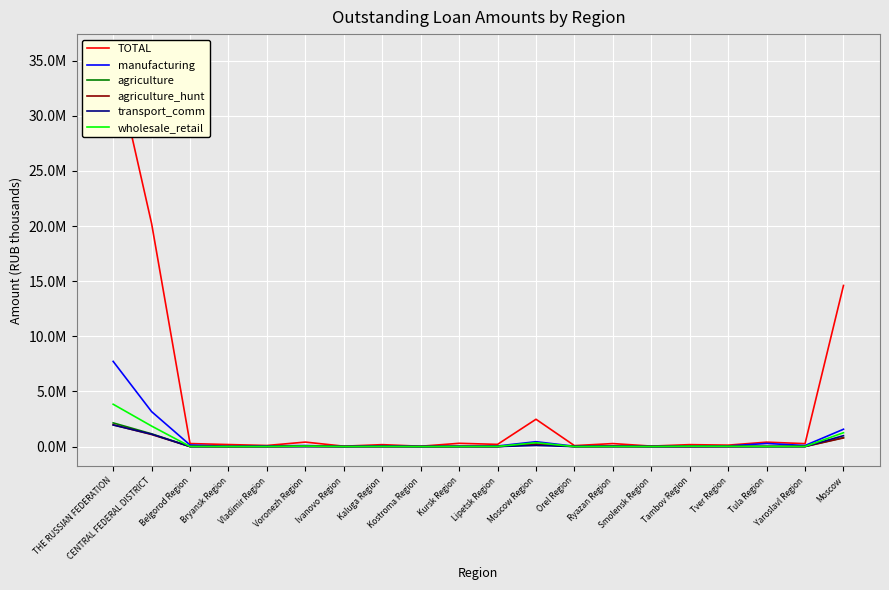

How many categories are shown in the chart?

20